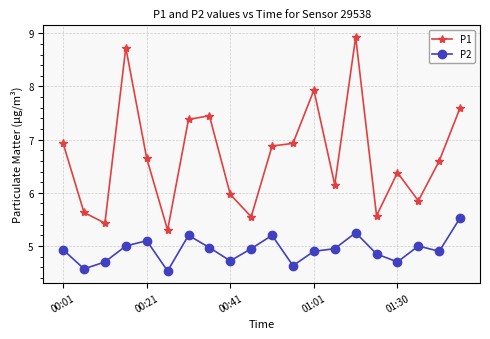

What is the value of the P1 point at the 15th from the left?

8.9